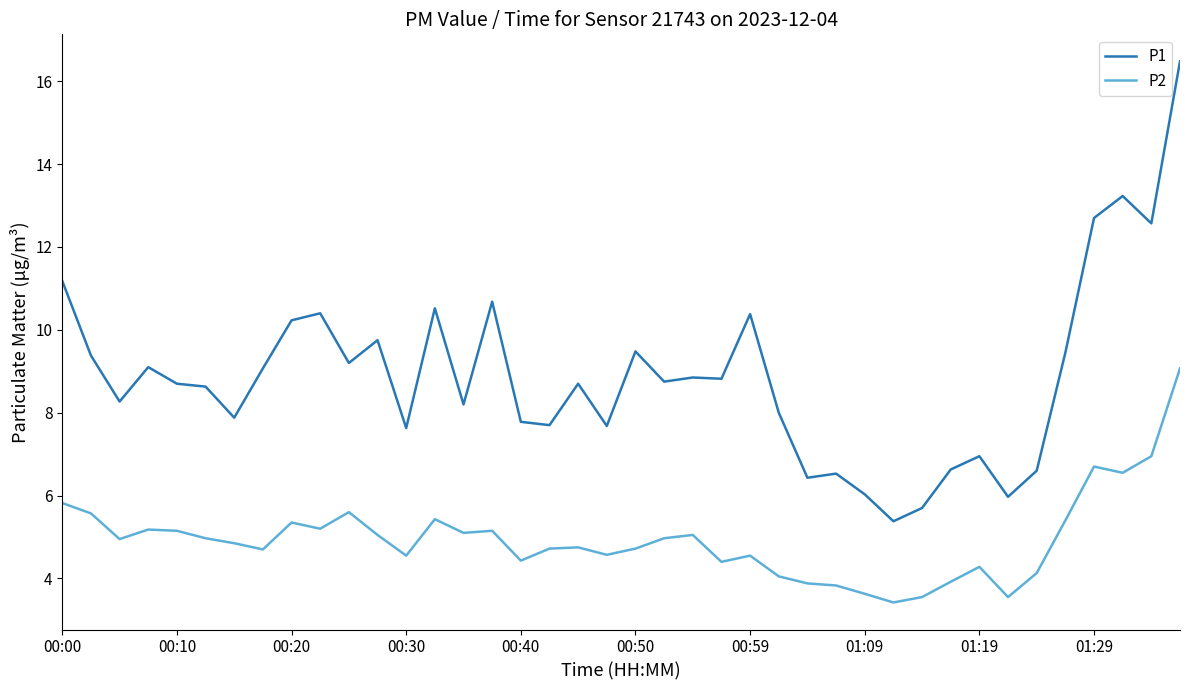

What is the greatest value displayed?

16.5